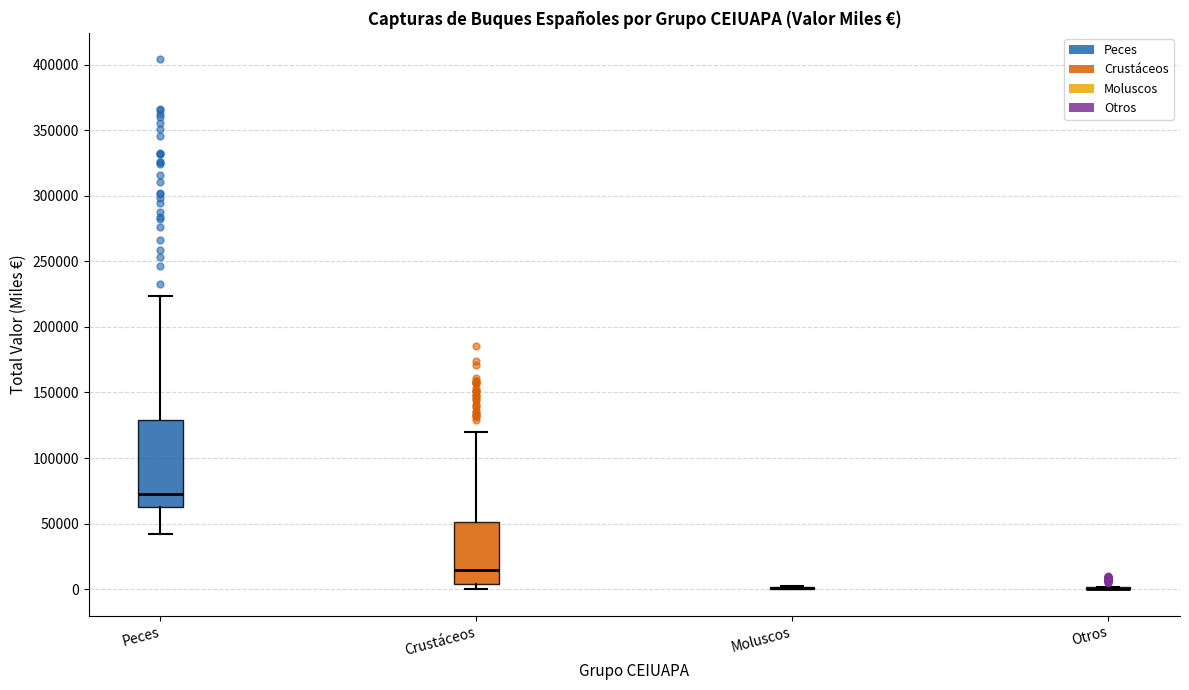

Reading left to right, read every box against the y-axis: the position of its median line, the range the box covers, and the ends of its whiskers. The values are not printed on the chart, so give them approximately, as read against the axis.

Peces: median 75000, box 60000 to 130000, whiskers 40000 to 225000
Crustáceos: median 15000, box 5000 to 50000, whiskers 0 to 120000
Moluscos: box collapsed to a line at 0, whiskers 0 to 0
Otros: box collapsed to a line at 0, whiskers 0 to 0